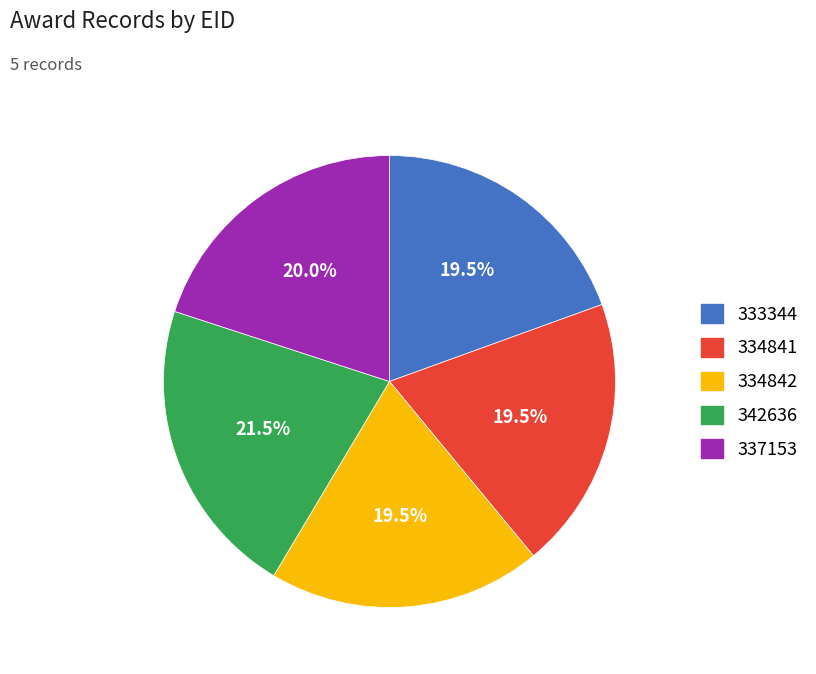

Combined, what portion of the pie is 334841 and 342636?

41.0%